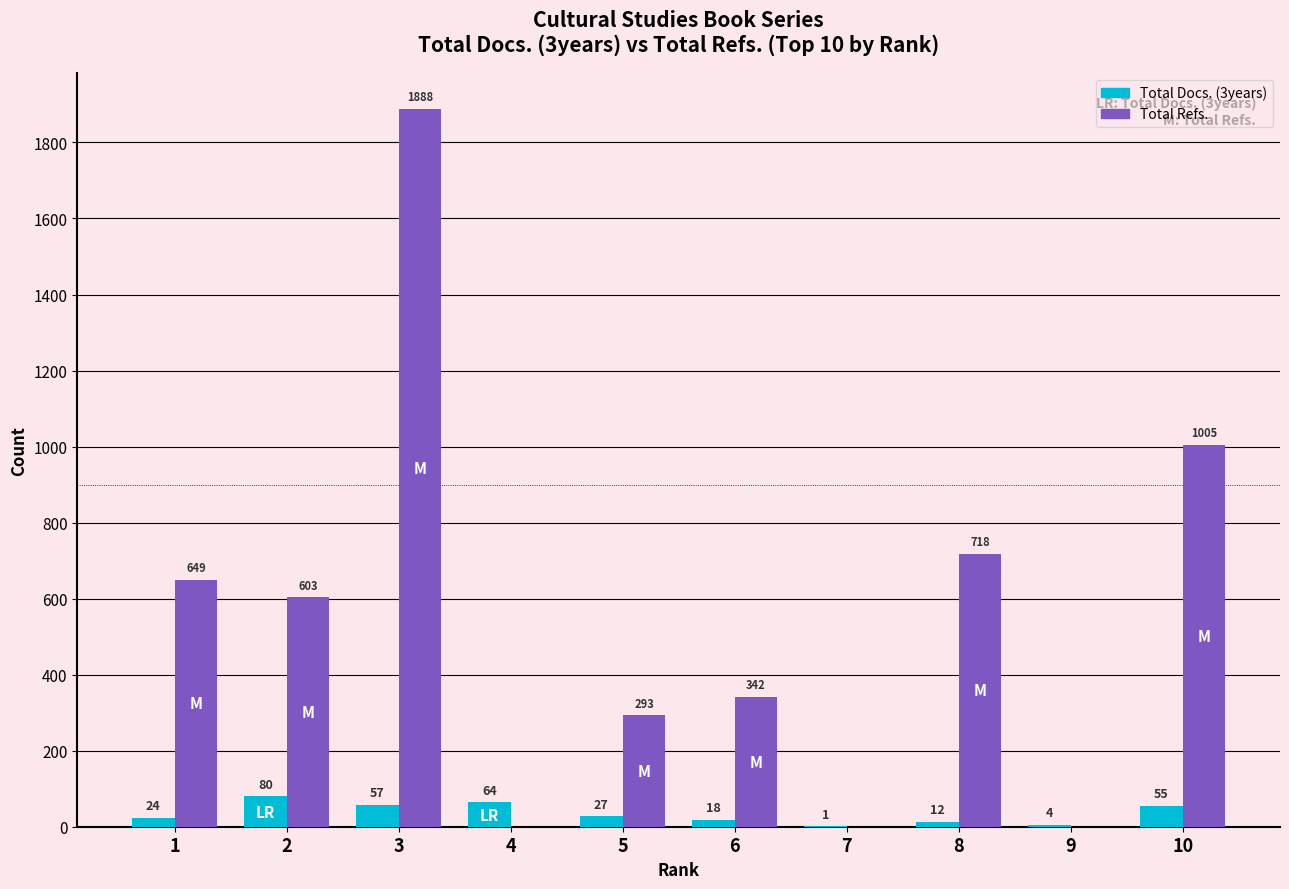

At which category is the sum across all series the highest?

3